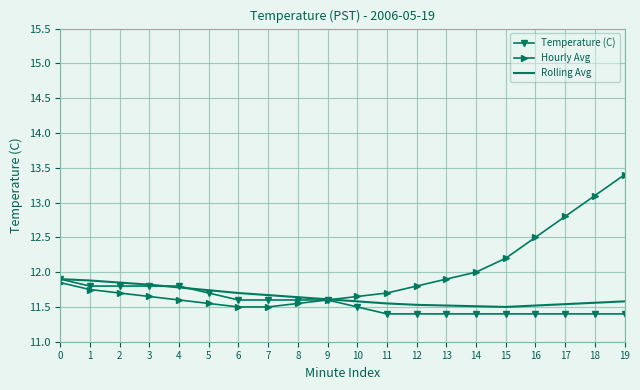

What is the sum of the Rolling Avg values at 16 and 10?

23.1